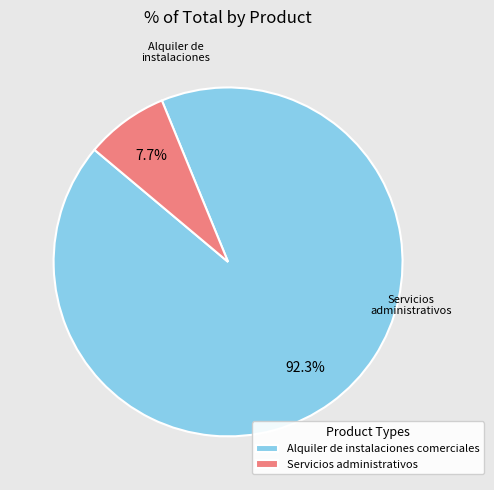

What percentage is the Alquiler de instalaciones comerciales slice, to the nearest percent?

92%